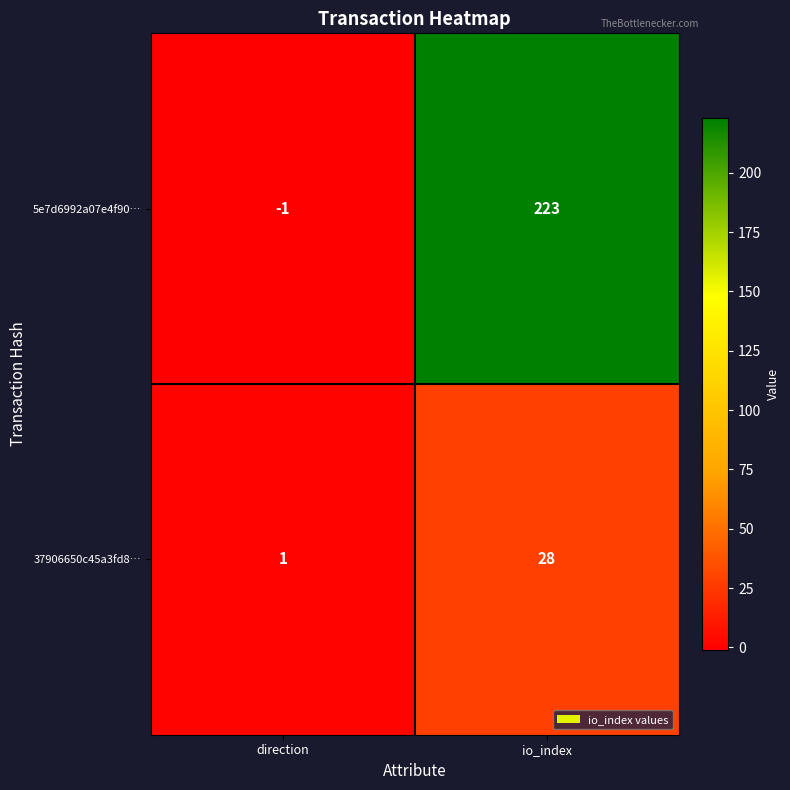

How many data points in 5e7d6992a07e4f90… are less than 223?

1